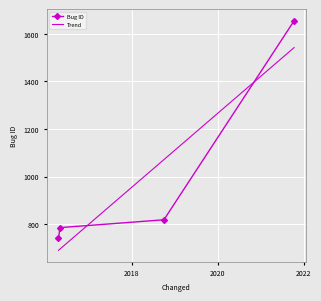

What is the label of the 4th point from the left?

2021-10-11